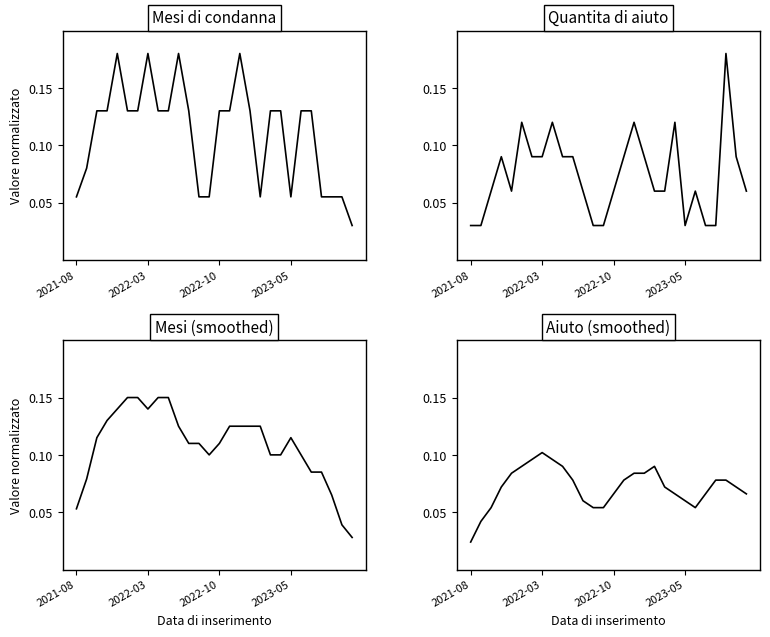

How many interior local peaks does the Aiuto (smoothed) series have?

2